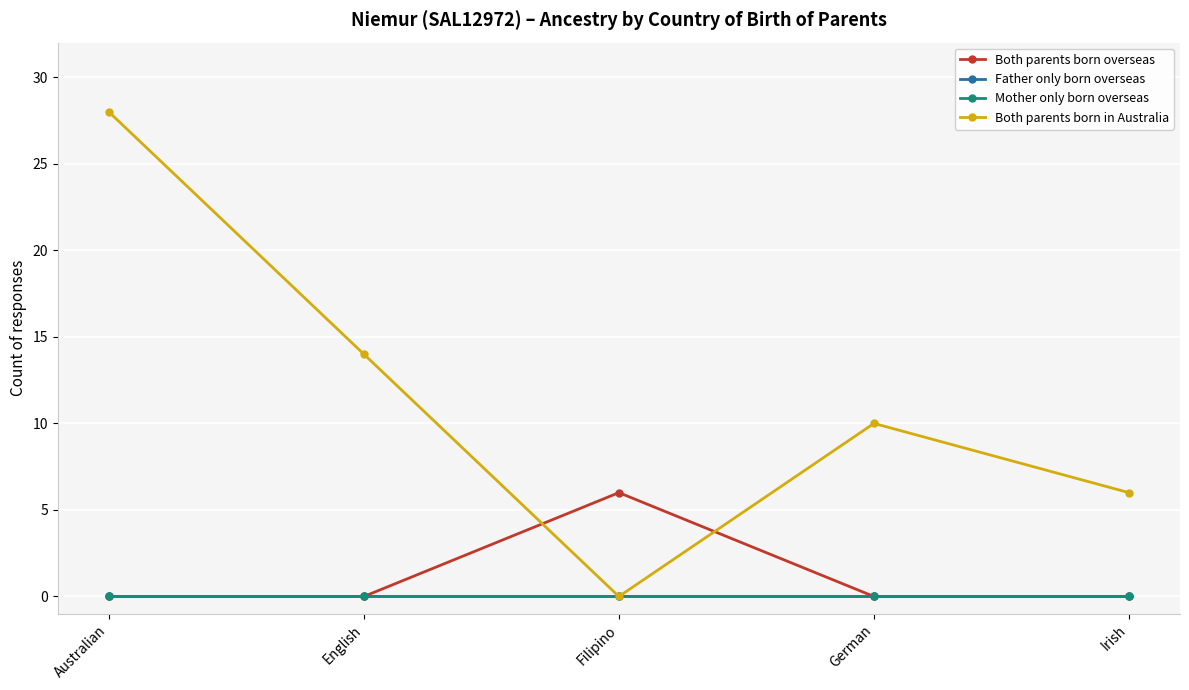

Does the chart have visible grid lines?

Yes